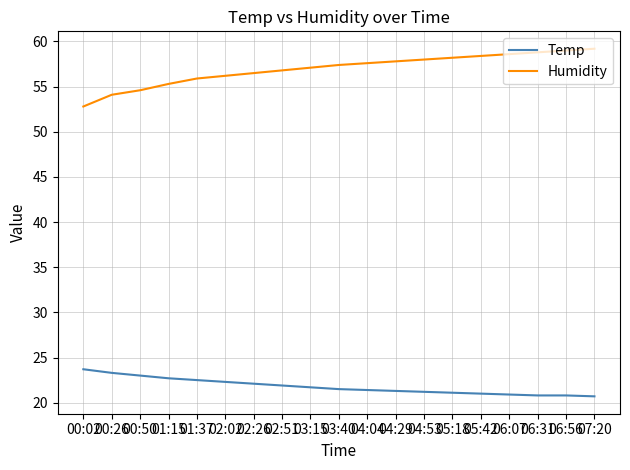

List the series in order of their peak value, lowest first.

Temp, Humidity